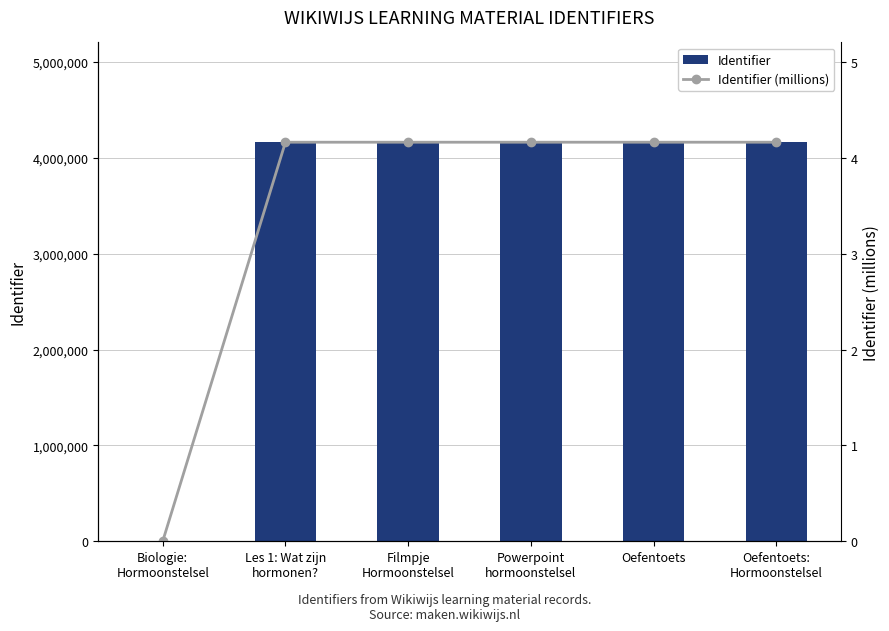

The value of Identifier at Oefentoets is 6527057.0. True or false?

False